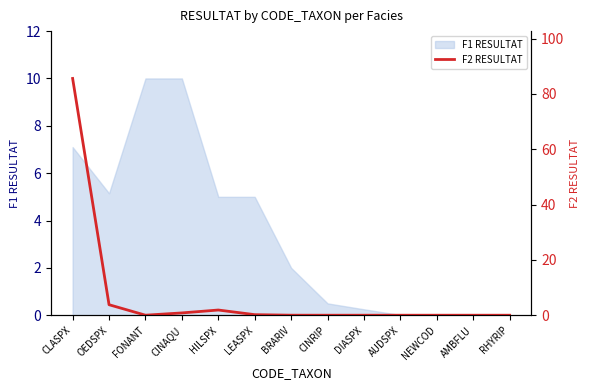

What is the sum of all values?

92.3